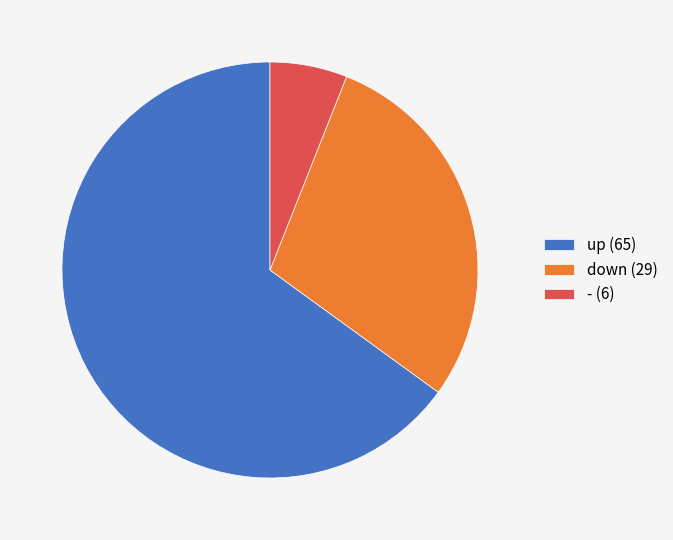

Is it true that down is 42% of the pie?

False